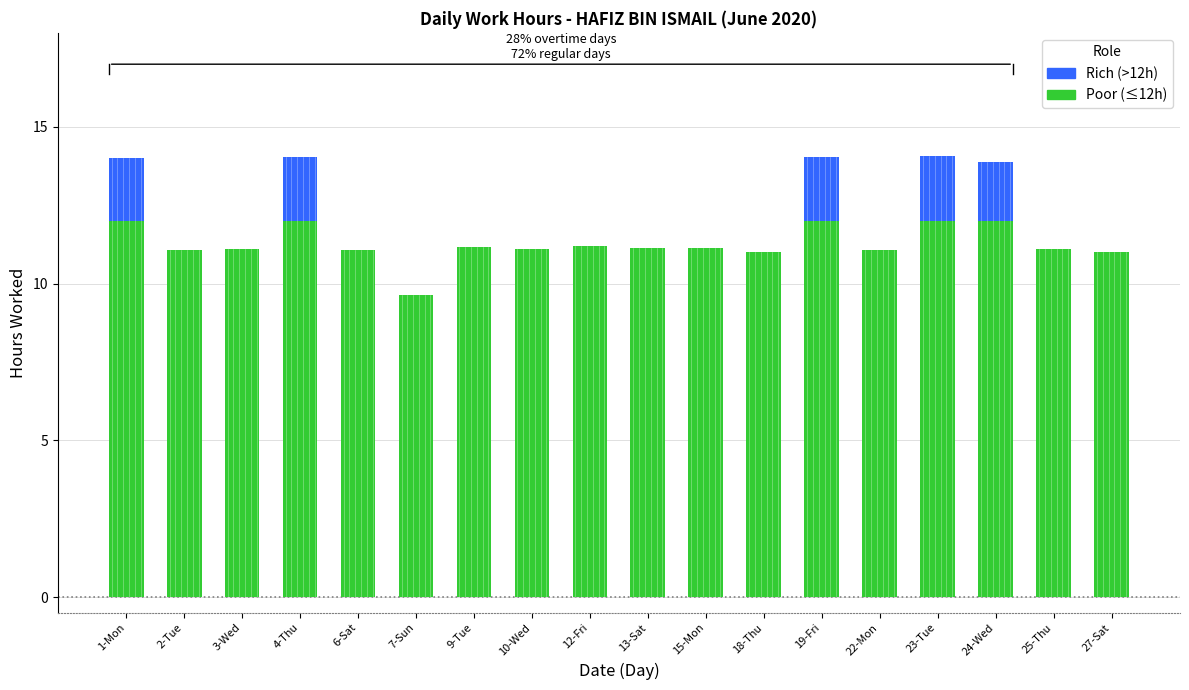

Rank the series at 12-Fri from highest to lowest value.

Poor, Rich